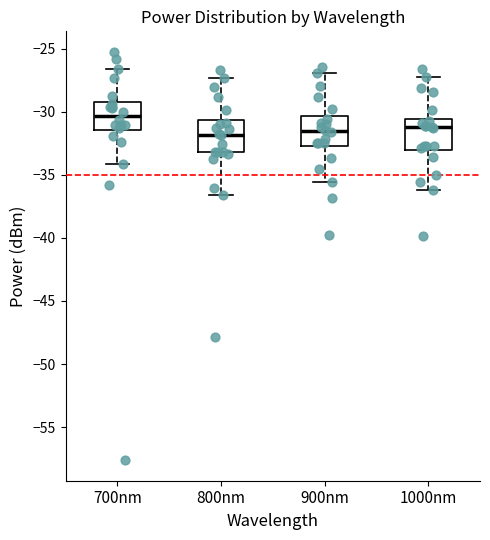

Reading left to right, read every box against the y-axis: the position of its median line, the range the box covers, and the ends of its whiskers. The values are not printed on the chart, so give them approximately, as read against the axis.

700nm: median -30.5, box -31.5 to -29.0, whiskers -34.0 to -26.5
800nm: median -32.0, box -33.0 to -30.5, whiskers -36.5 to -27.5
900nm: median -31.5, box -32.5 to -30.5, whiskers -35.5 to -27.0
1000nm: median -31.0, box -33.0 to -30.5, whiskers -36.0 to -27.5